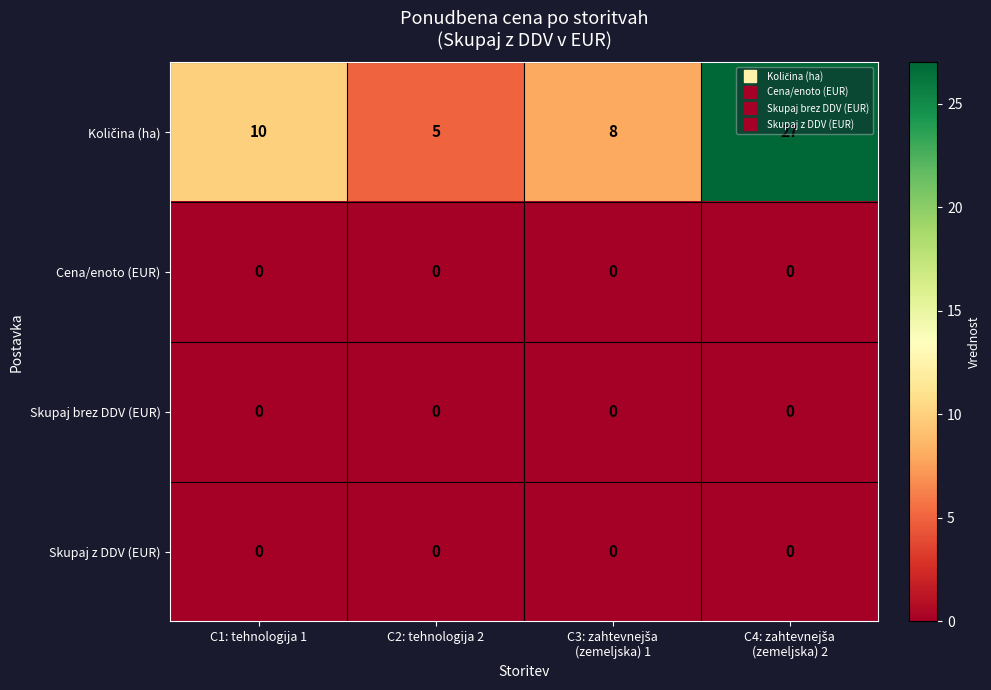

What is the greatest value displayed?

27